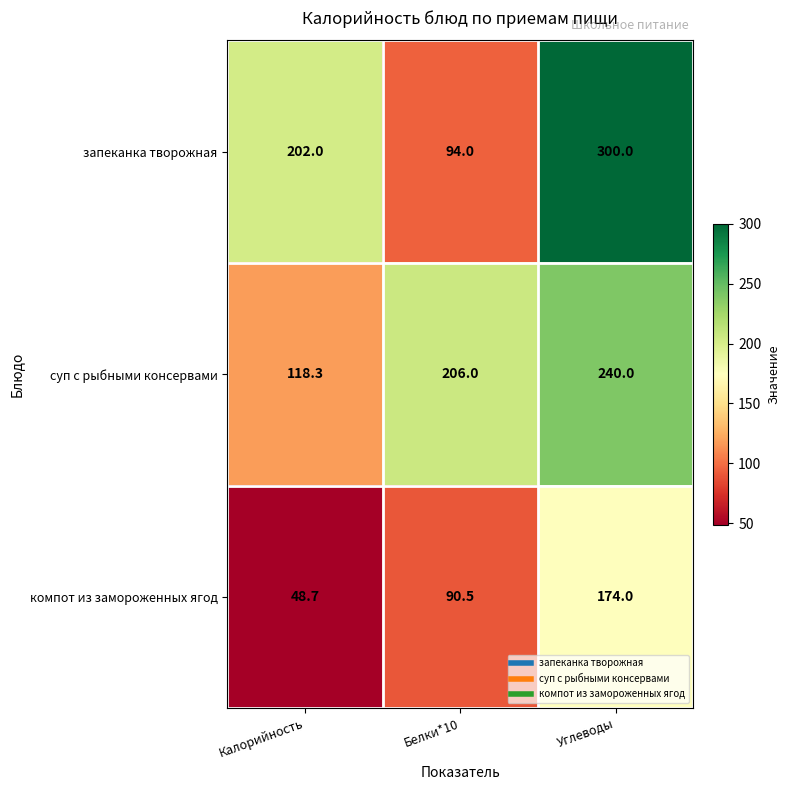

True or false: запеканка творожная has a value of 155.1 at Белки*10.

False